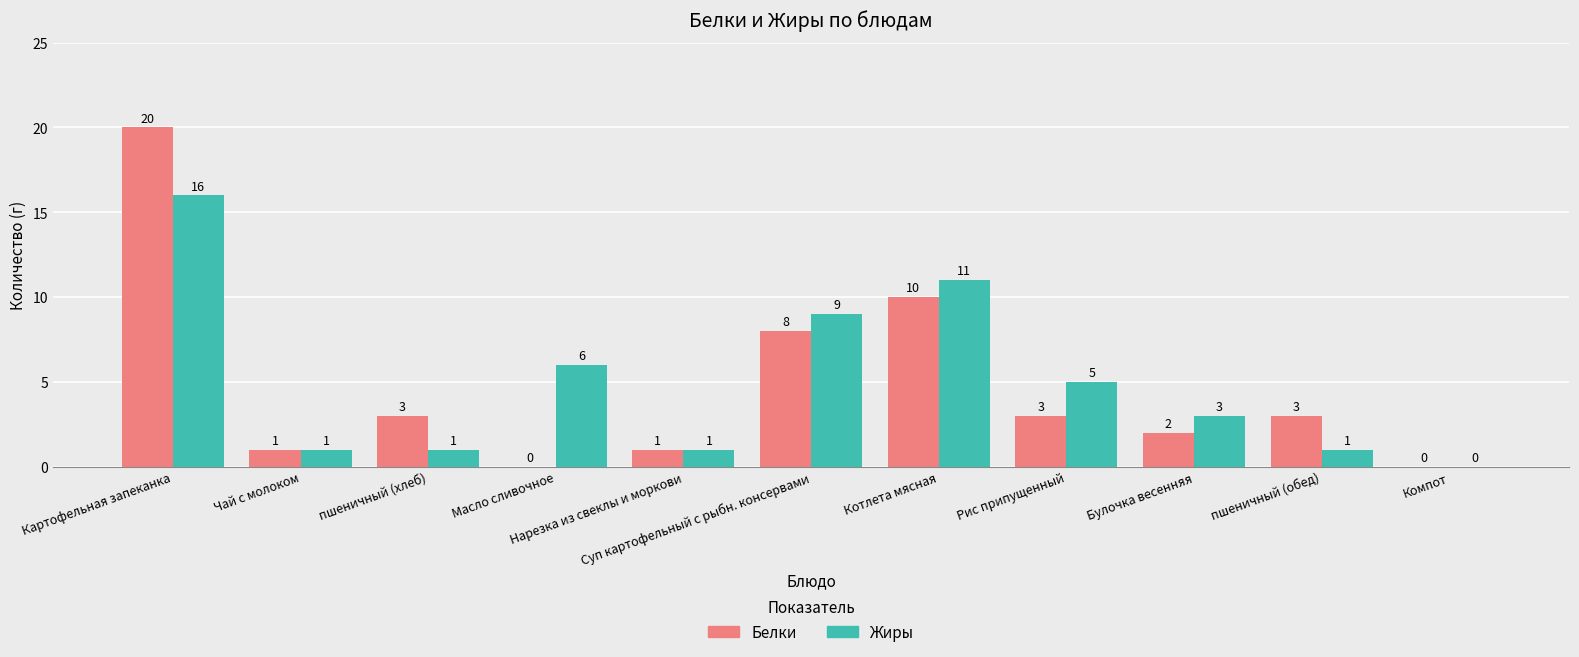

Count the number of categories in the chart.

11